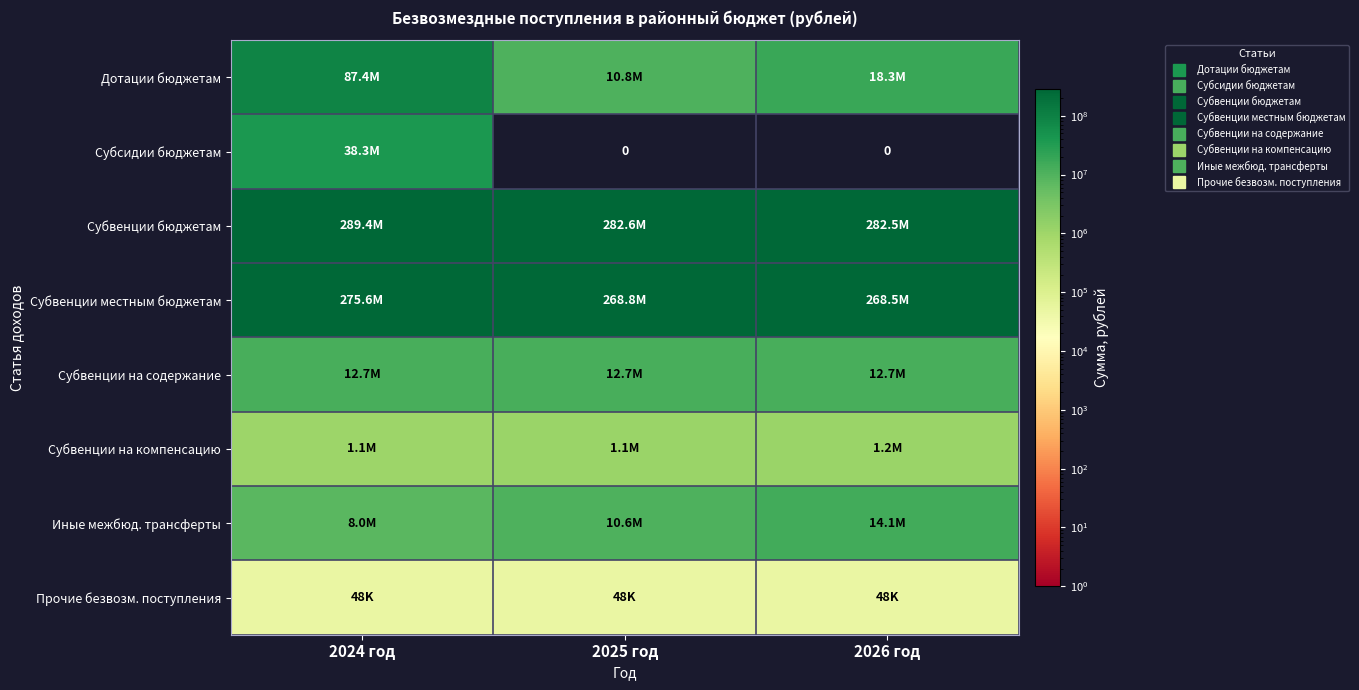

What is the approximate value of Субвенции на компенсацию at 2024 год?

1071921